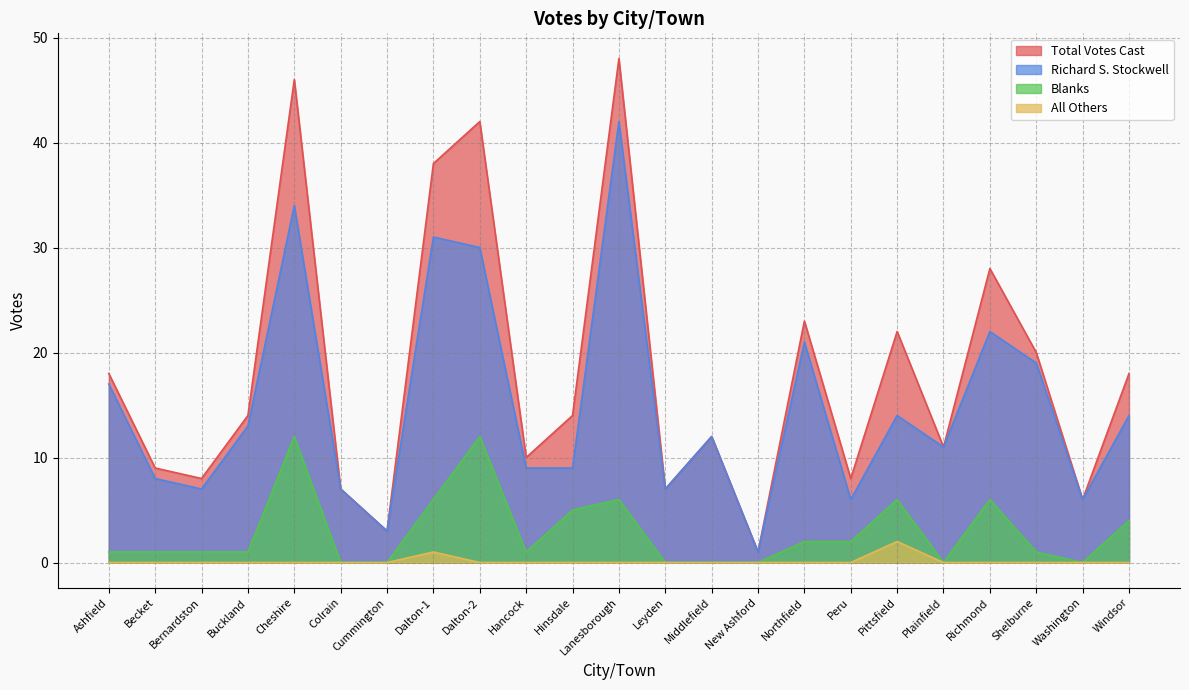

How many lines are shown in the chart?

4